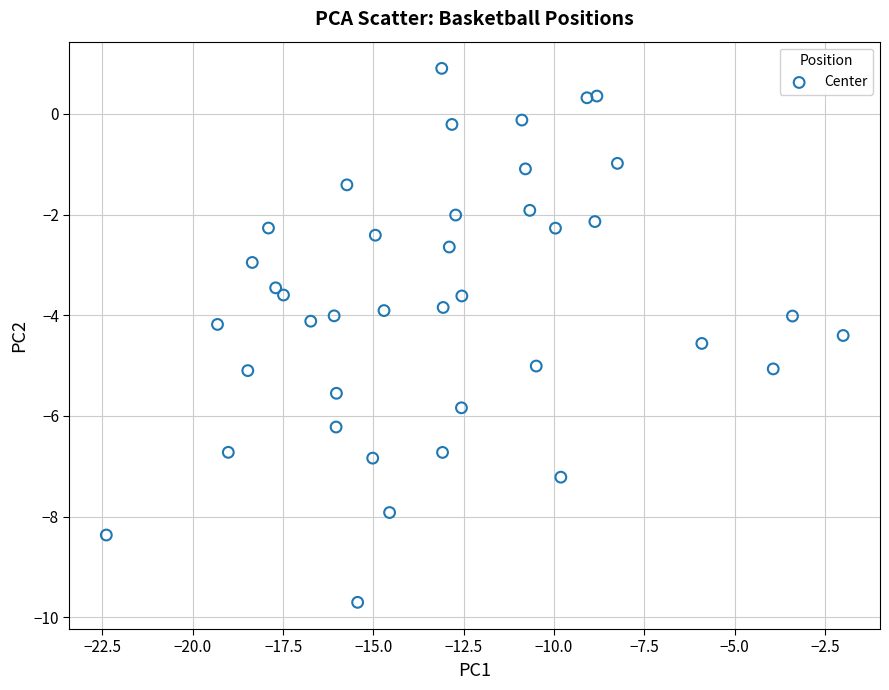

What is the range of X values (max minus min)?

20.4